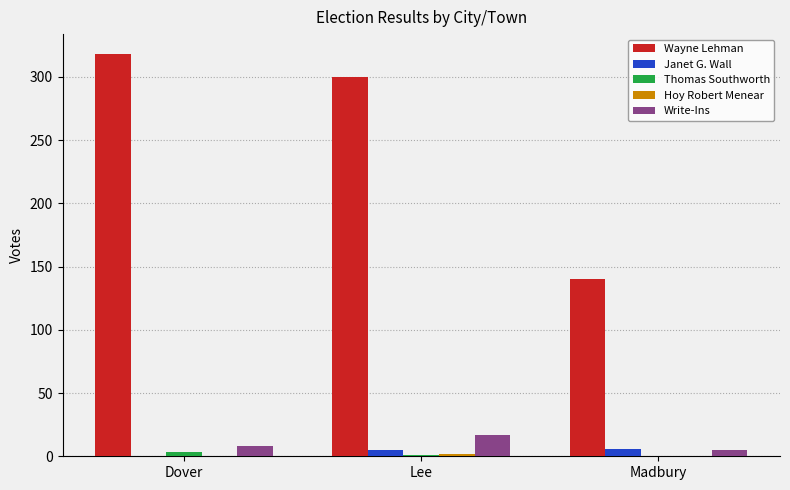

Is it true that Wayne Lehman equals 167 at Lee?

False